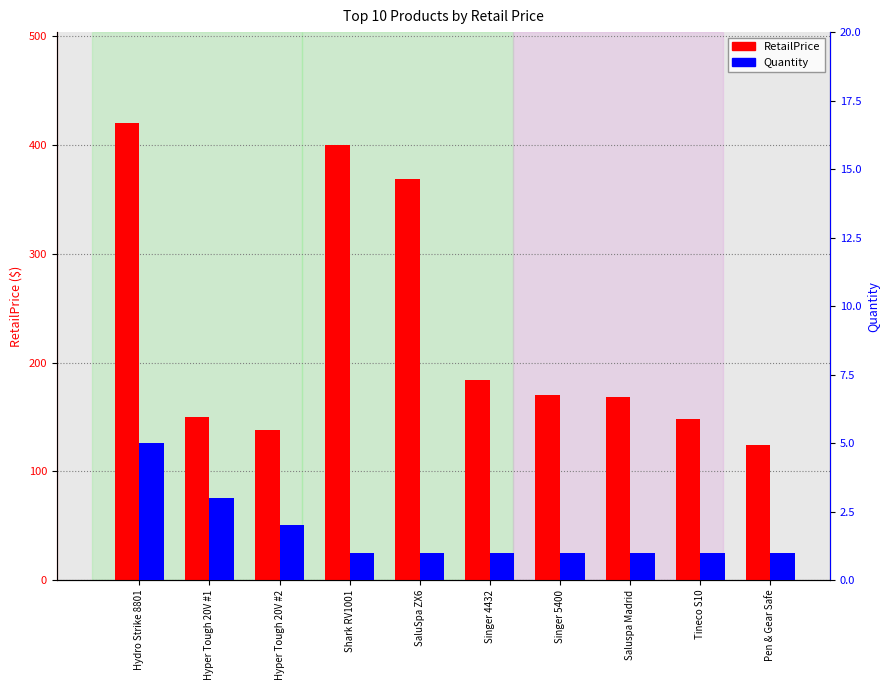

Does the chart contain stacked bars?

No